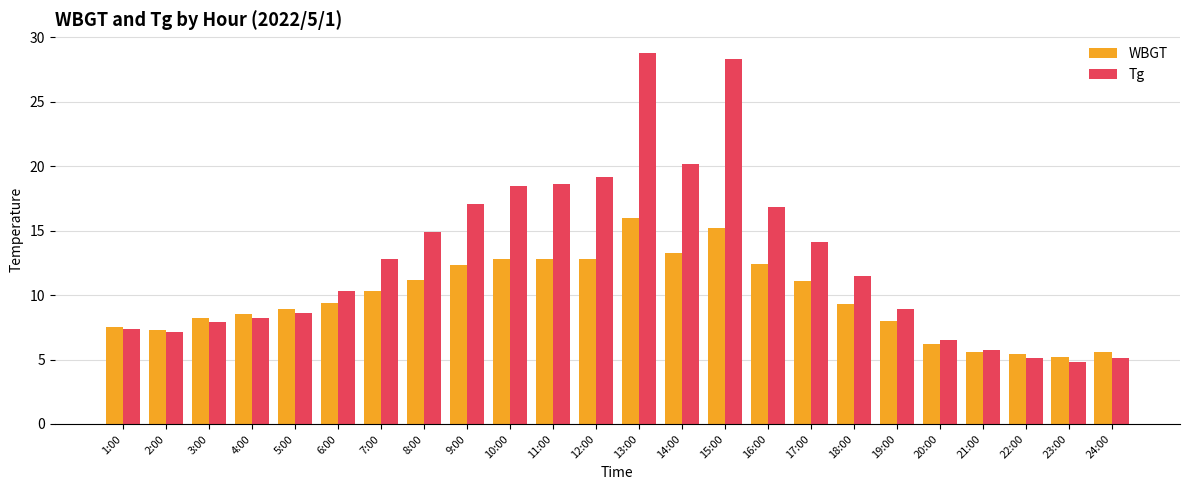

Does the chart contain any negative values?

No